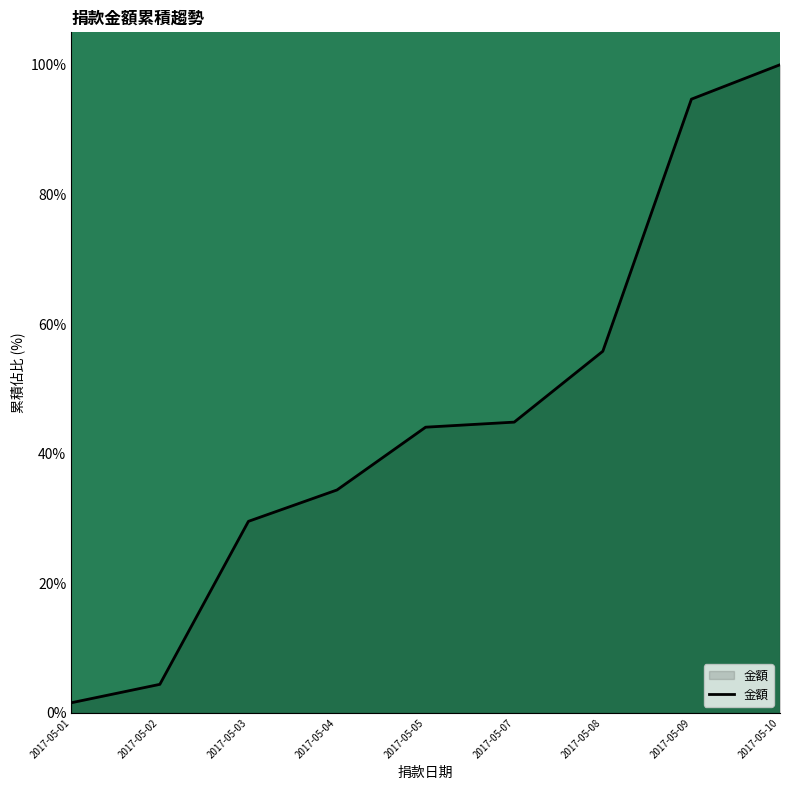

Reading left to right, what are all the values shown in this chart?

1.6	4.4	29.6	34.4	44.1	44.9	55.8	94.7	100.0